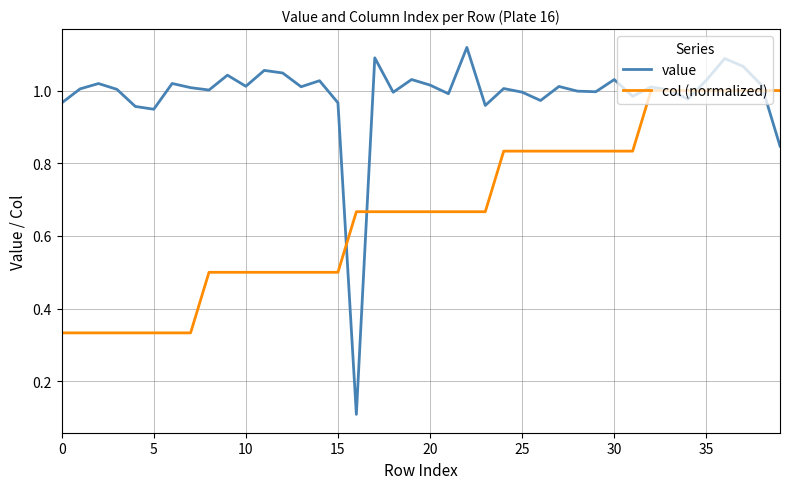

Rank the series by their average value, from highest to lowest.

value, col (normalized)